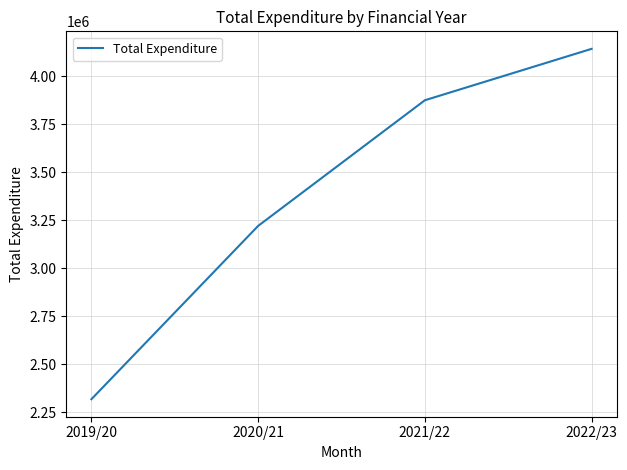

How many lines are shown in the chart?

1